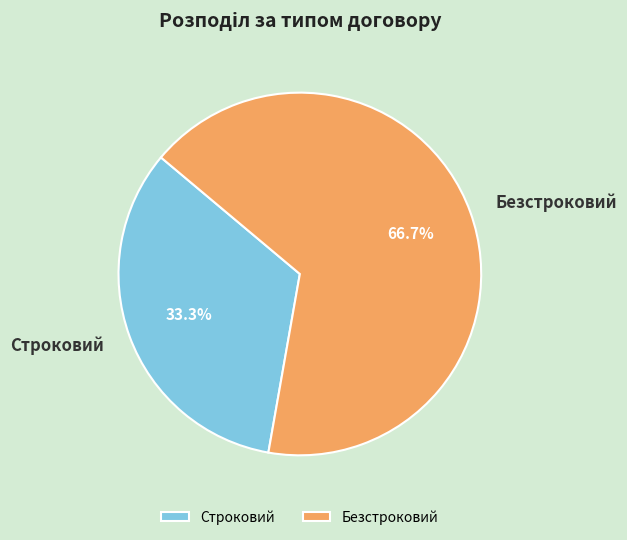

Is there any slice that represents more than half of the pie?

Yes